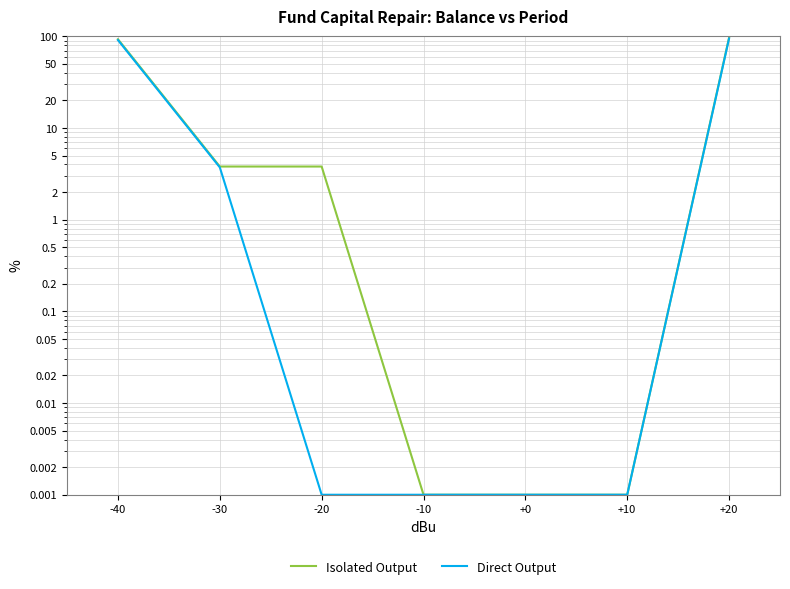

True or false: Isolated Output and Direct Output cross at least once.

False